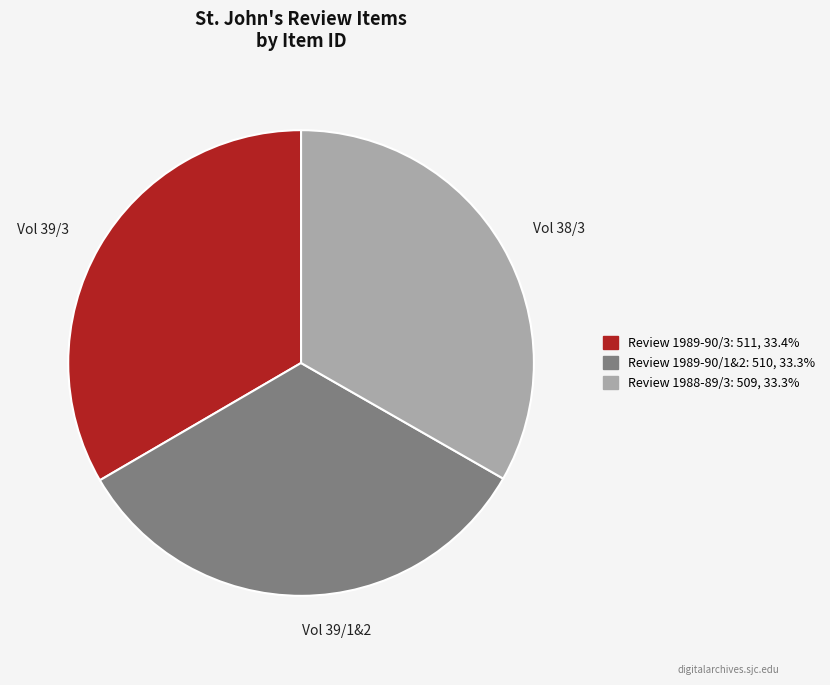

Approximately how many times larger is the value at Review 1989-90/1&2 compared to Review 1989-90/3?

1.0